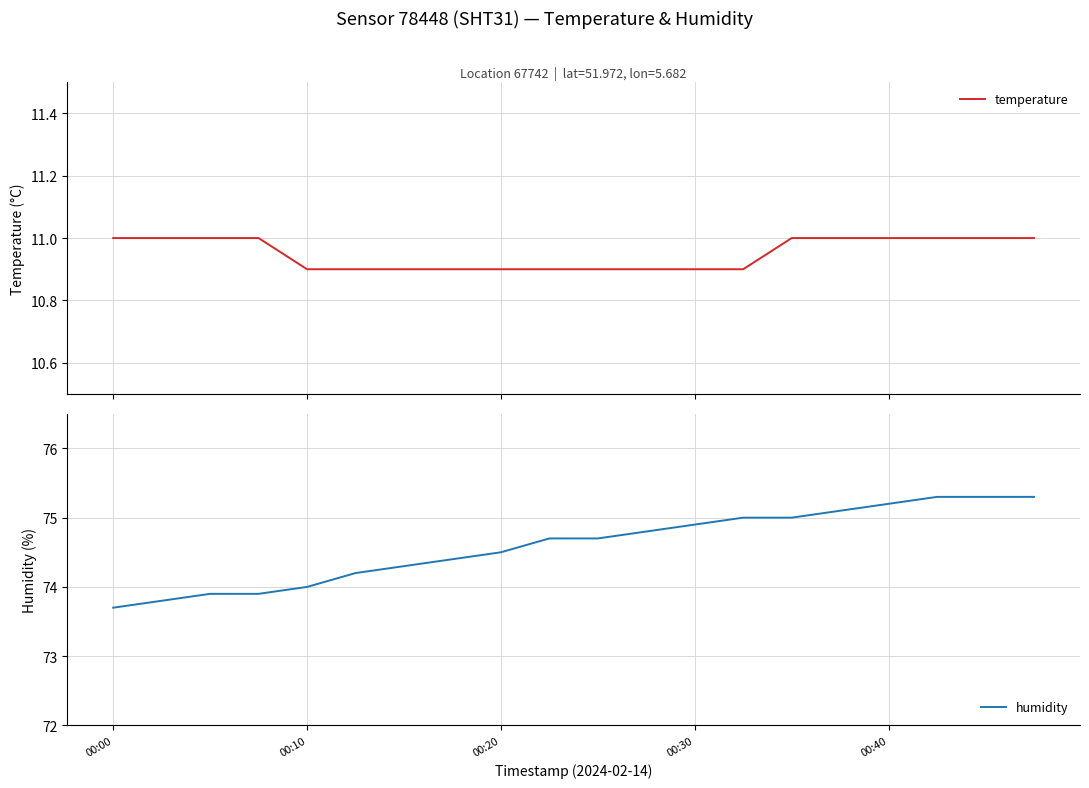

Is it true that humidity equals 73.7 at 00:00?

True